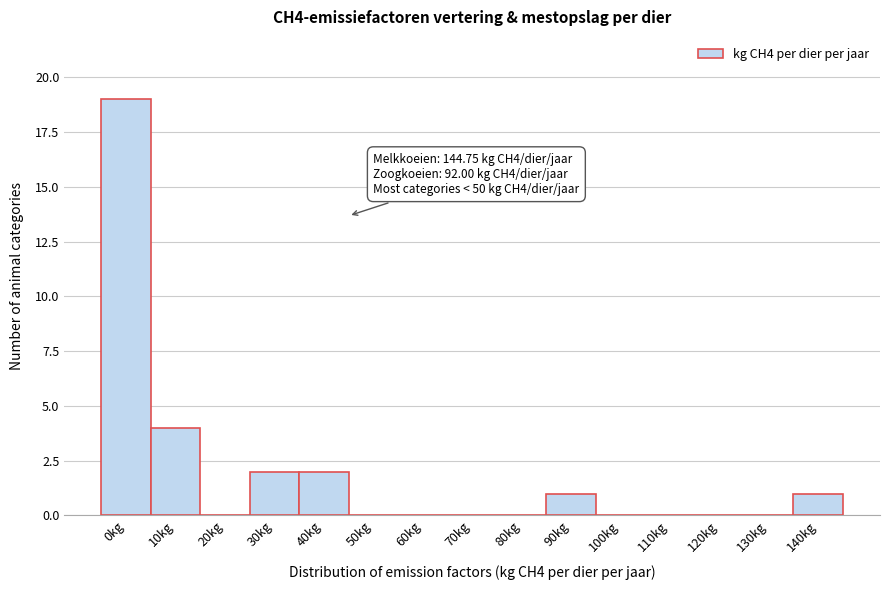

Reading left to right, extract all data points from this chart.

0kg=19	10kg=4	20kg=0	30kg=2	40kg=2	50kg=0	60kg=0	70kg=0	80kg=0	90kg=1	100kg=0	110kg=0	120kg=0	130kg=0	140kg=1